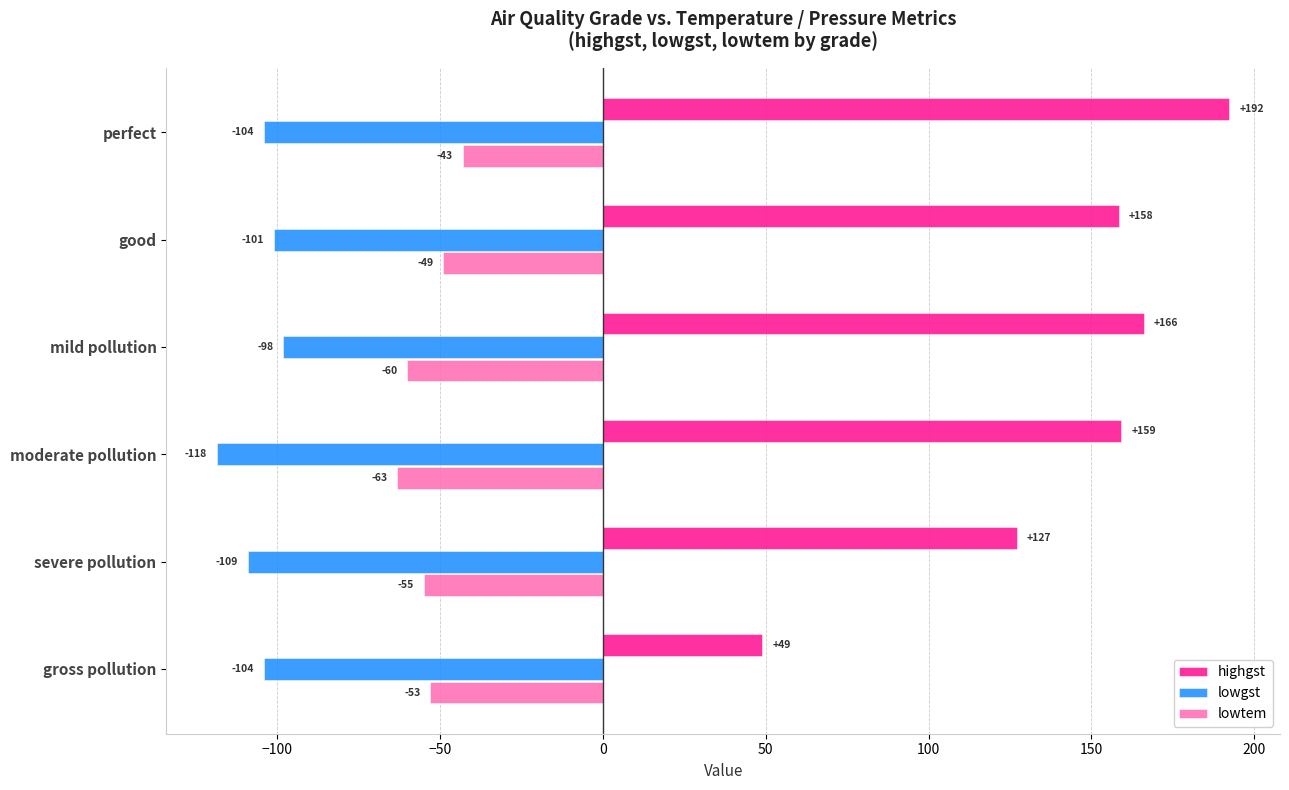

Which series has the largest total across all categories?

highgst